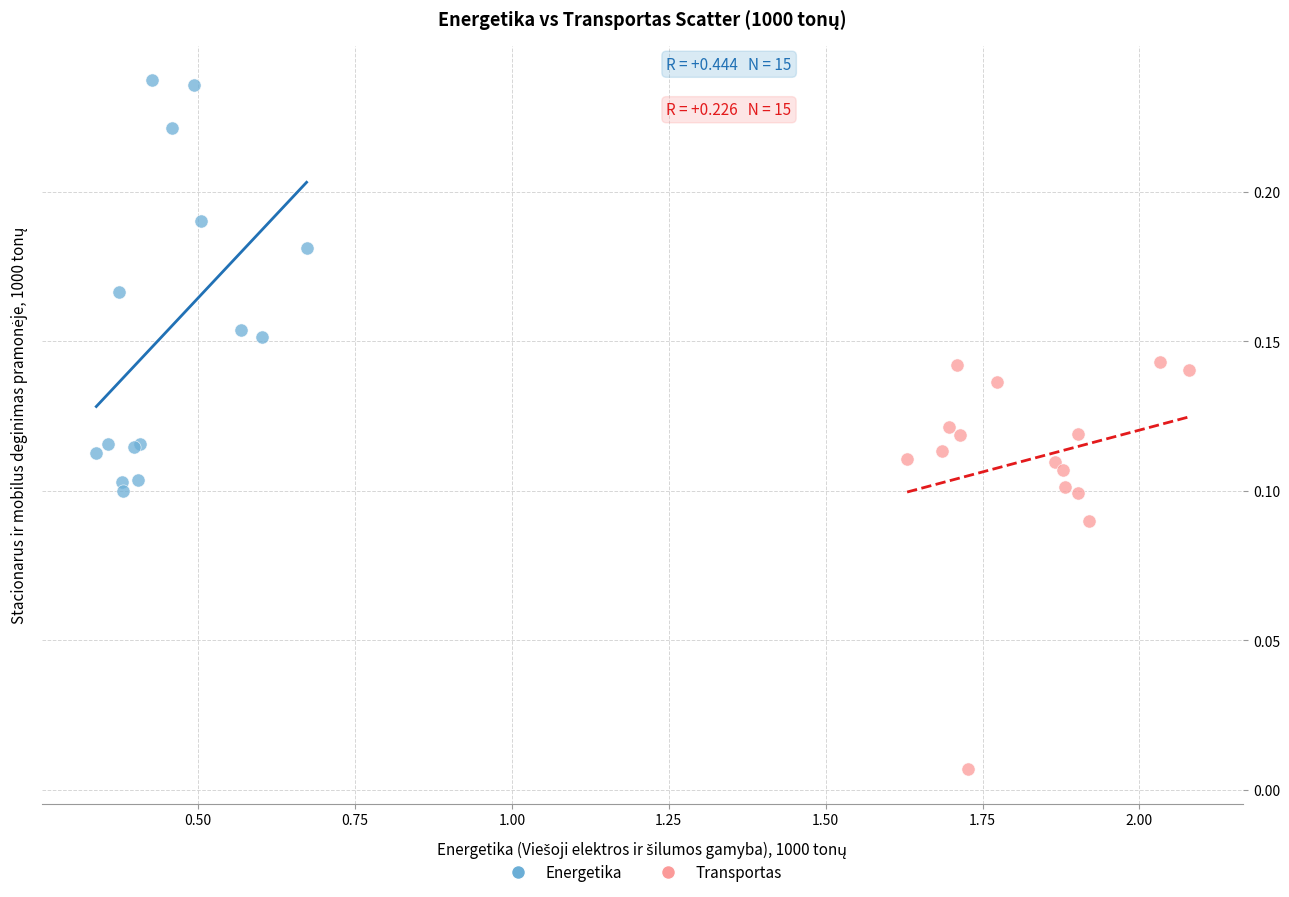

Which series reaches the minimum Y coordinate?

Transportas